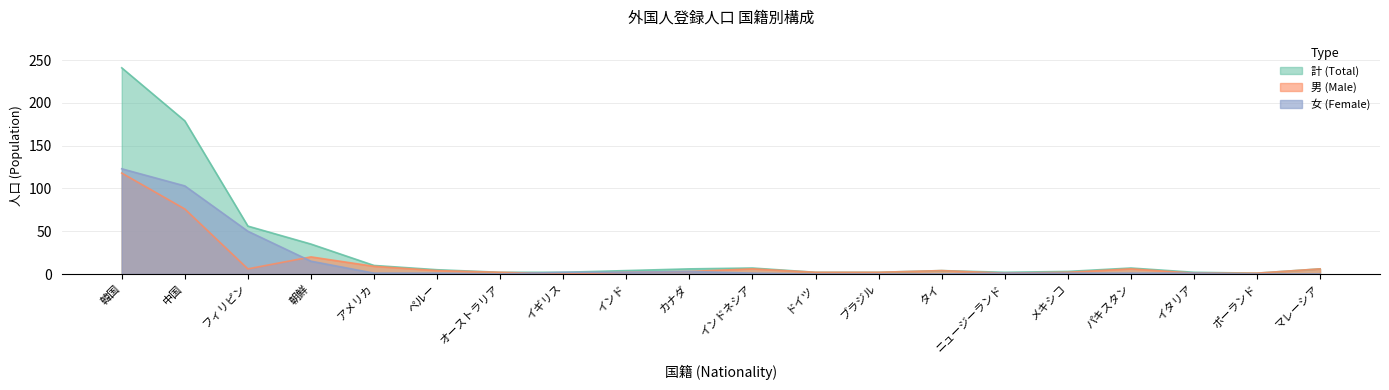

True or false: 計 (Total) has a value of 5 at ペルー.

True